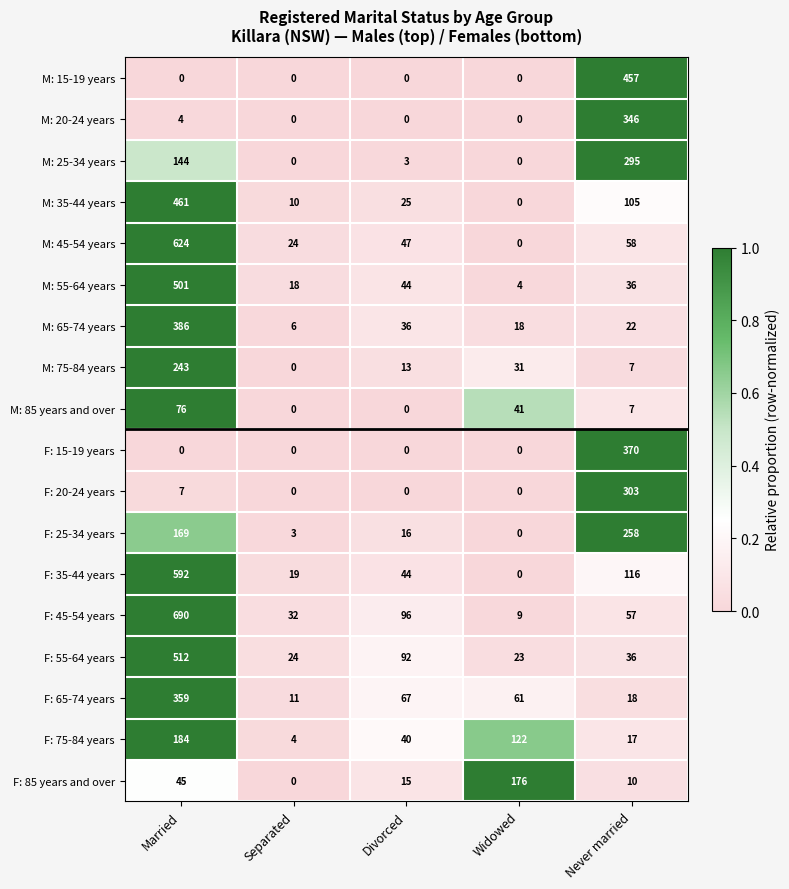

What is the average value of the F: 45-54 years series?

177